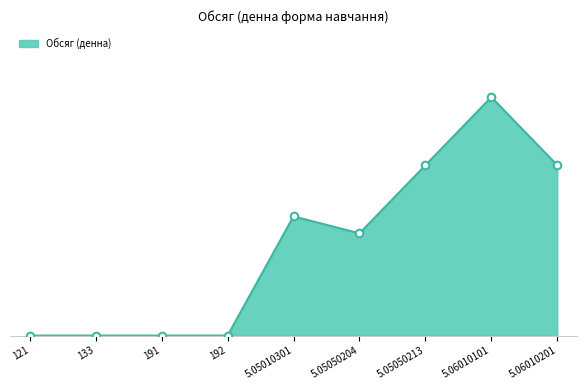

What is the change in value from 191 to 5.06010101?

+70